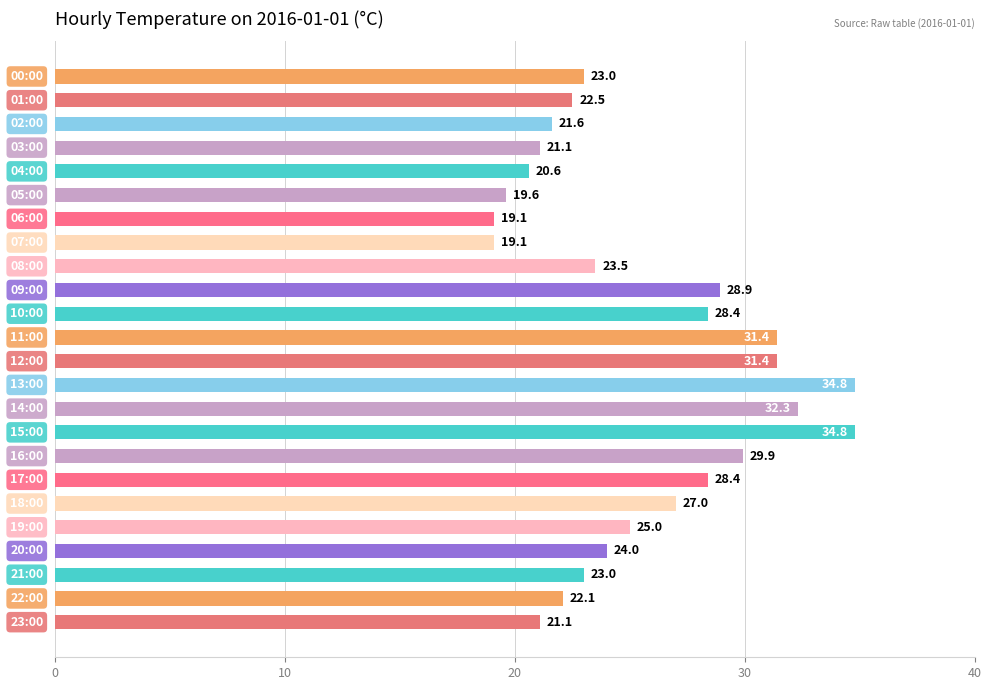

How many series are shown in this chart?

1